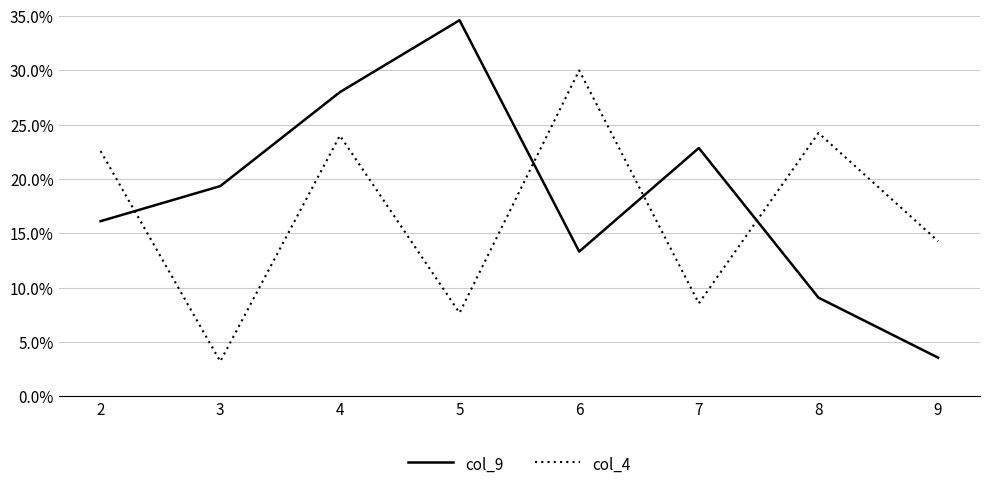

After their last crossing, which series has the higher values: col_4 or col_9?

col_4